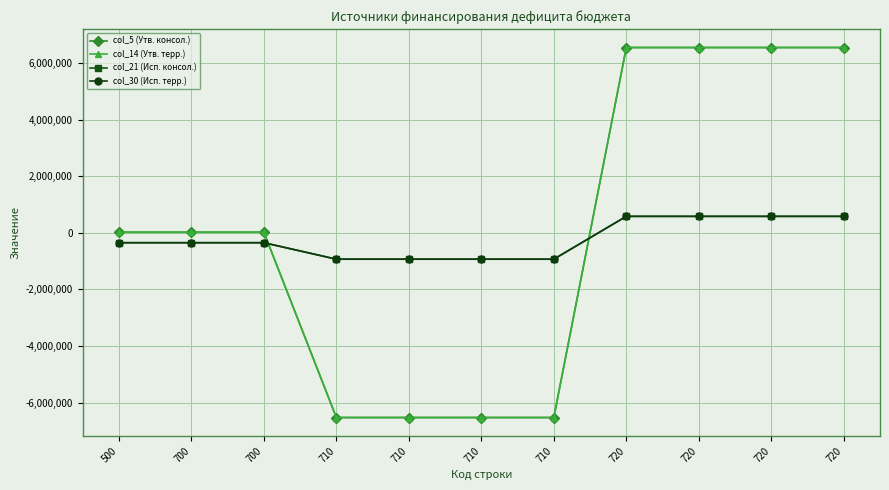

What is the sum of the col_14 (Утв. терр.) values at 720 and 500?

6572500.0